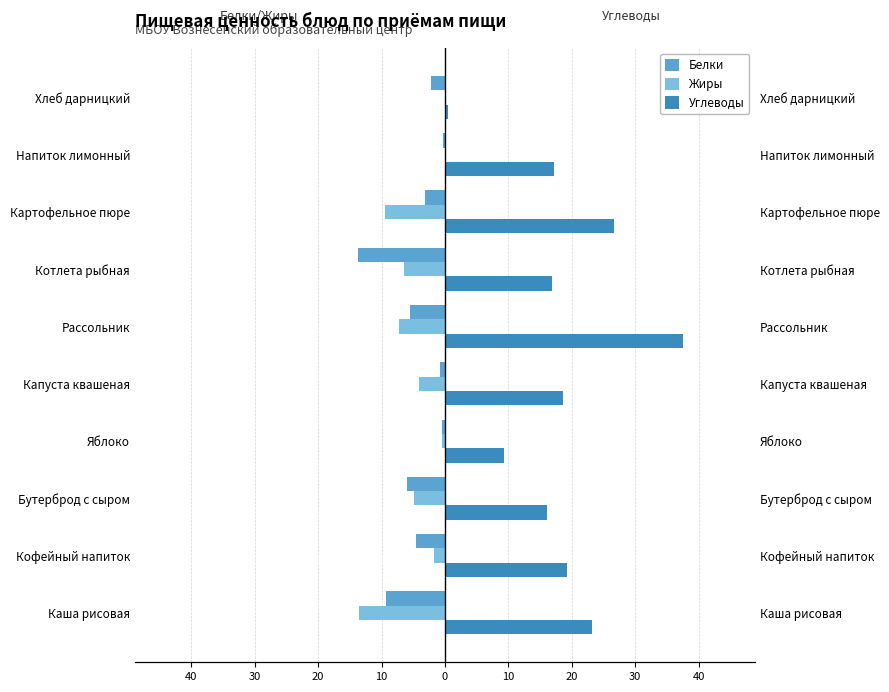

How many data points in Белки are above -3?

4